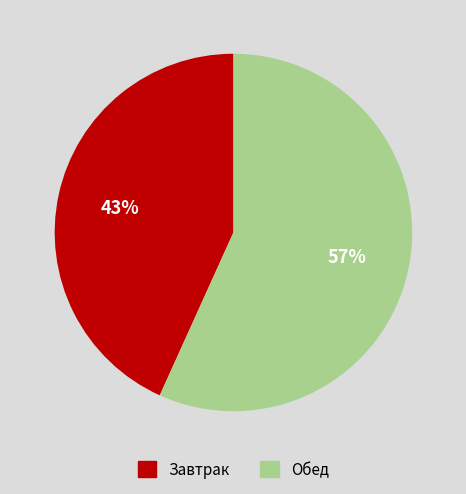

To the nearest percent, what is the average slice percentage?

50%